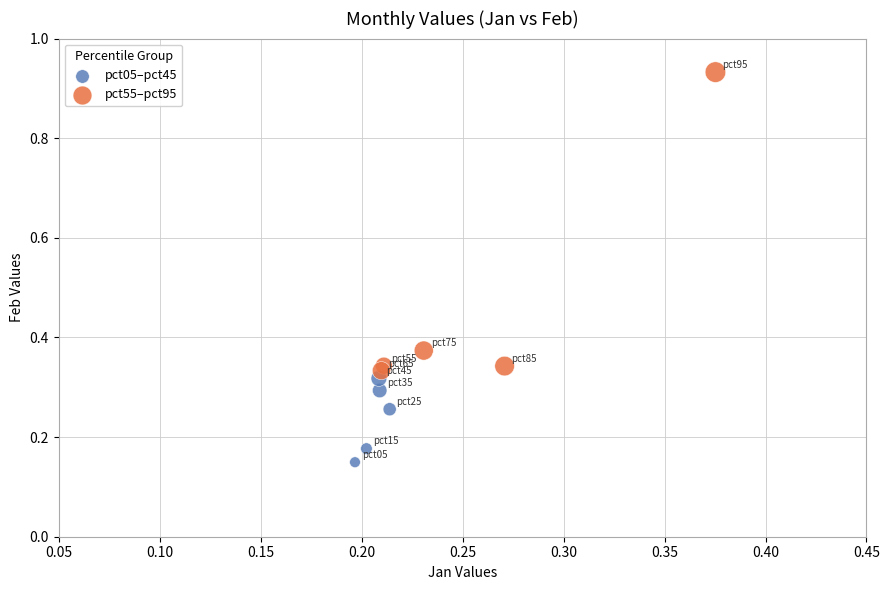

Which series has the largest Y range (max minus min)?

pct55–pct95